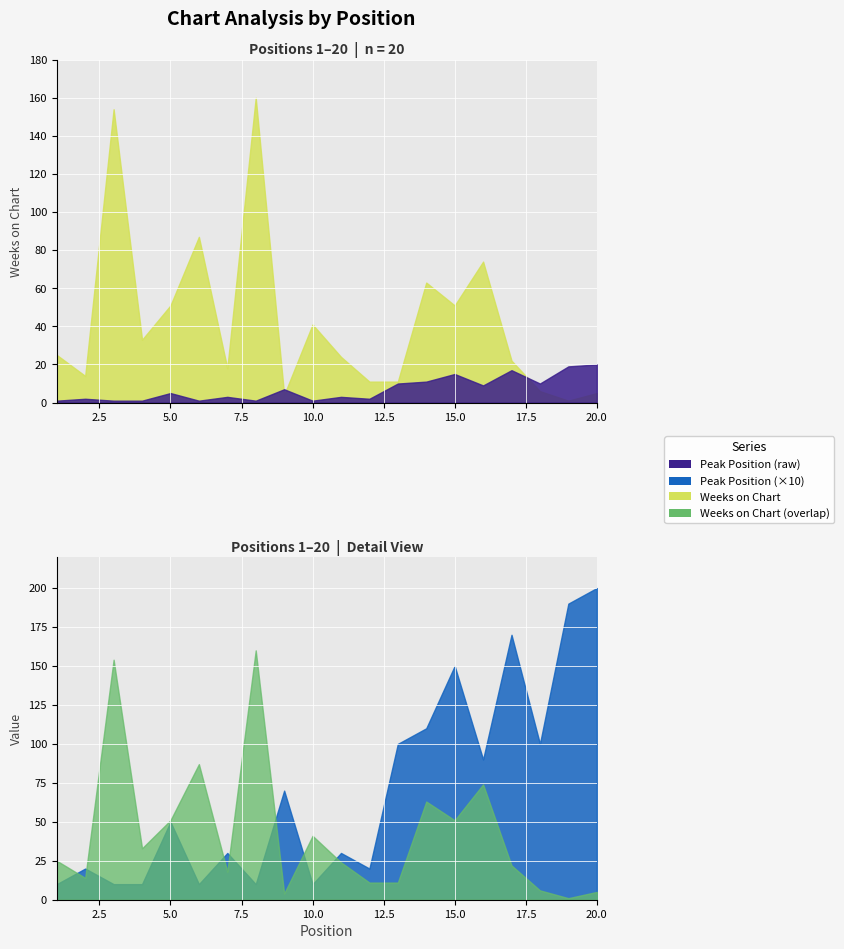

Reading left to right, list all the values displayed in this chart.

Weeks on Chart: 1=25	2=14	3=154	4=33	5=51	6=87	7=18	8=160	9=4	10=41	11=24	12=11	13=11	14=63	15=51	16=74	17=22	18=6	19=1	20=5
Peak Position: 1=1	2=2	3=1	4=1	5=5	6=1	7=3	8=1	9=7	10=1	11=3	12=2	13=10	14=11	15=15	16=9	17=17	18=10	19=19	20=20